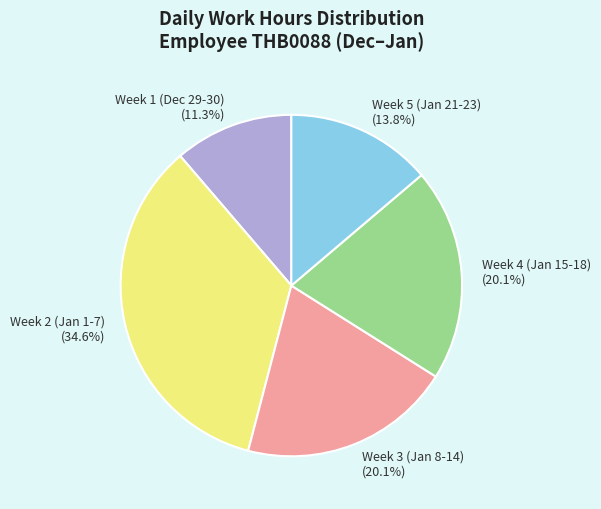

What is the ratio of the value at Week 5 (Jan 21-23) to the value at Week 4 (Jan 15-18)?

0.7